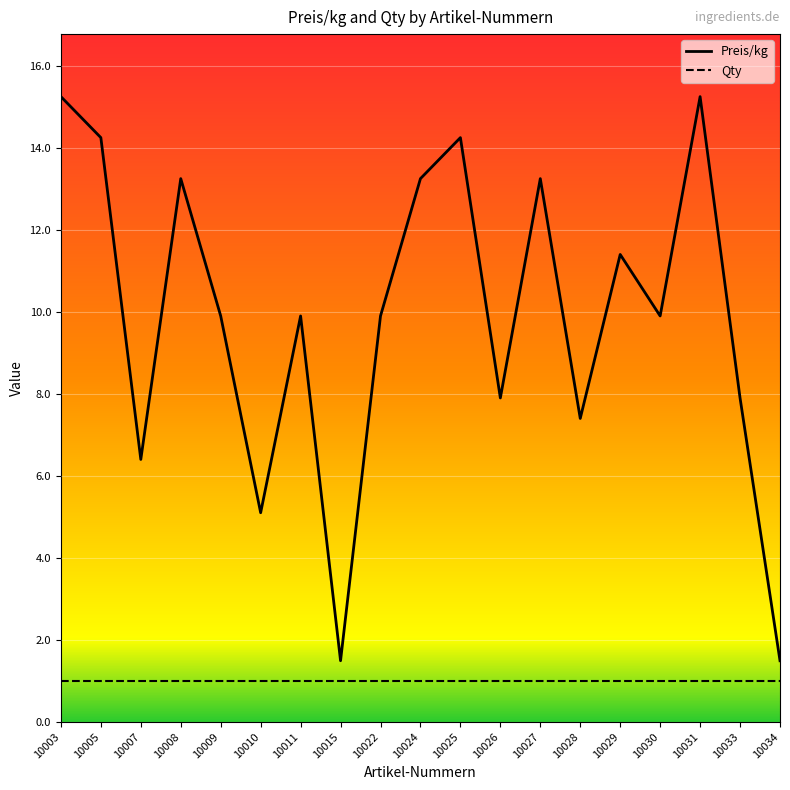

What is the total value across all series at 10022?

10.9